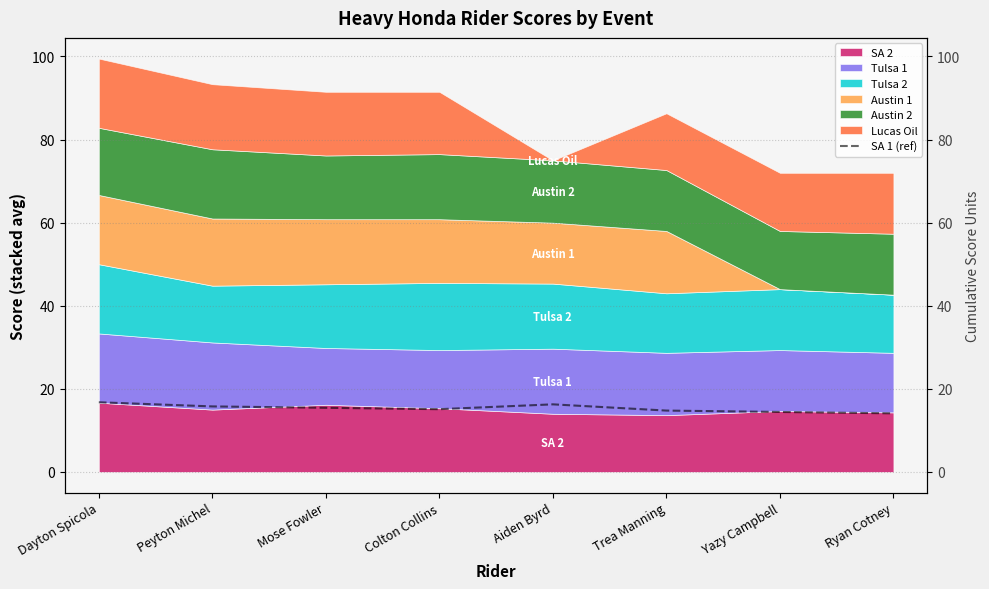

How many values are below 15?

3